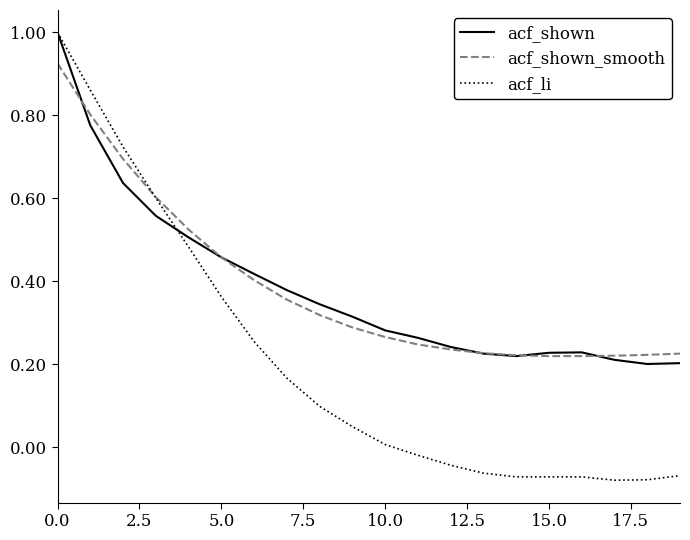

How many positive values does the acf_li series have?

11